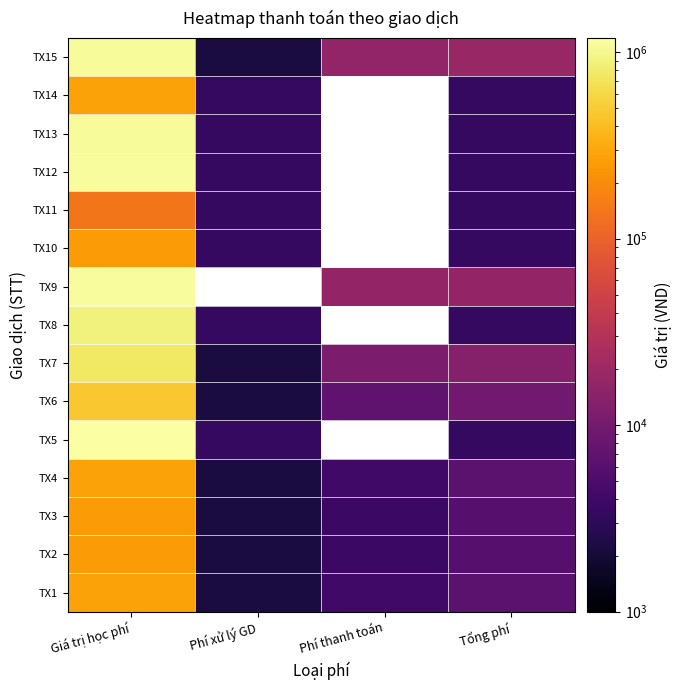

Which has a higher value, Tổng phí or Giá trị học phí?

Giá trị học phí